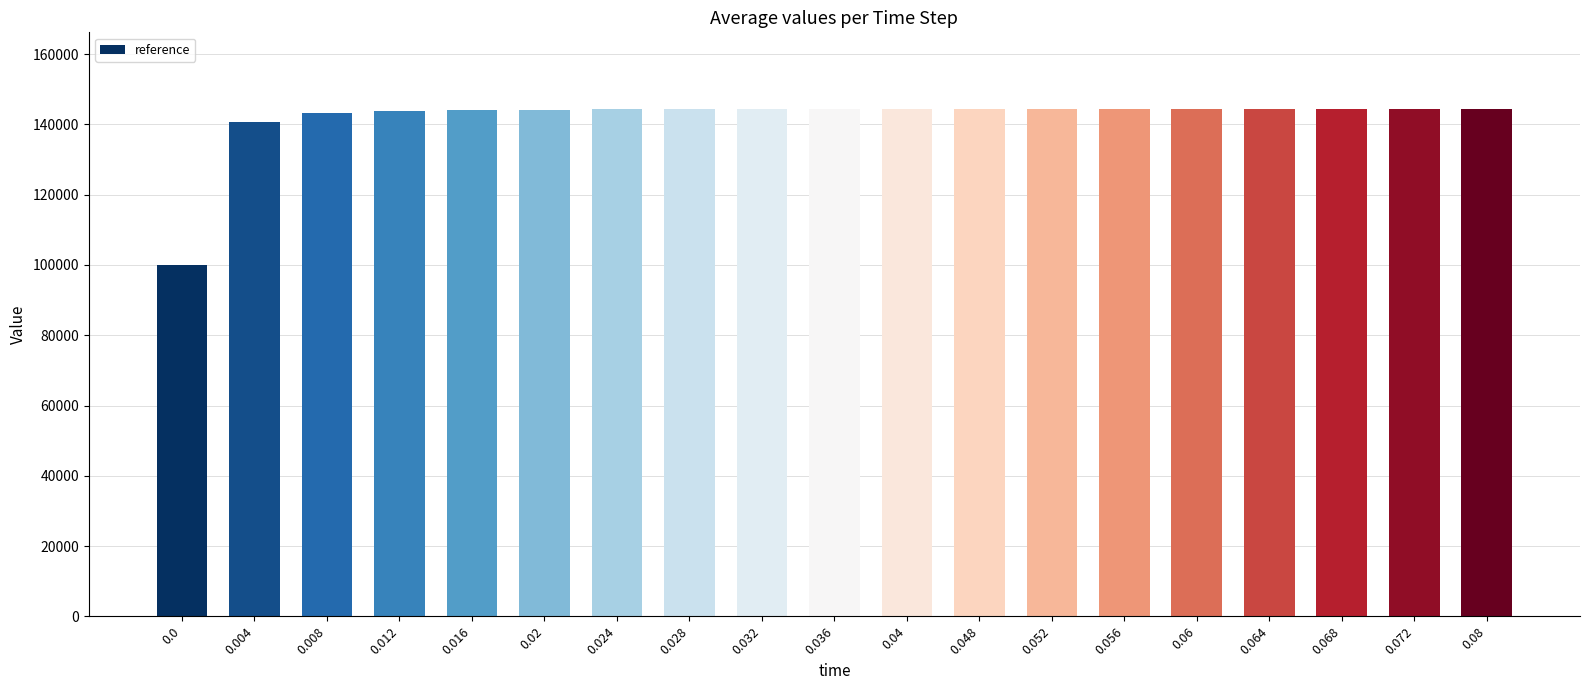

What is the ratio of the value at 0.028 to the value at 0.068?

1.0